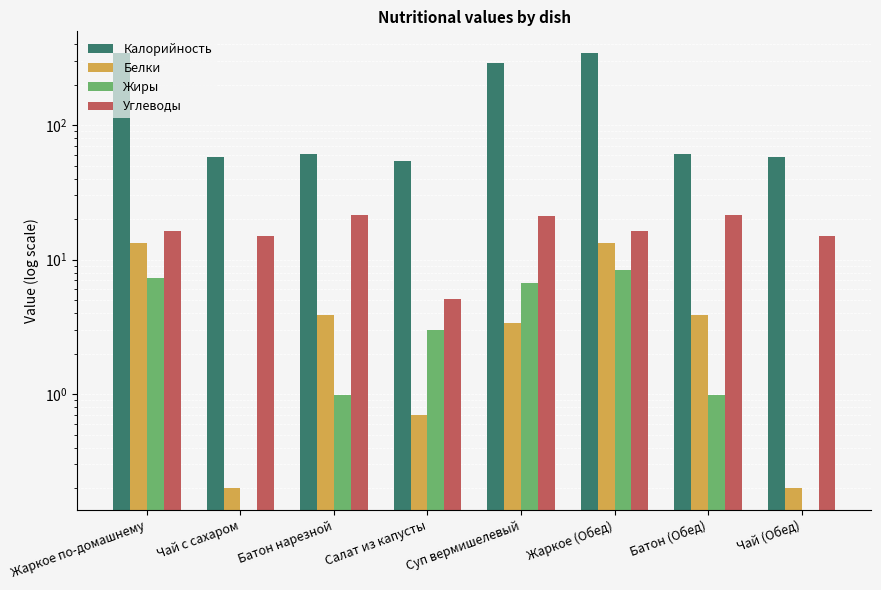

True or false: Калорийность has a value of 343.0 at Жаркое (Обед).

True